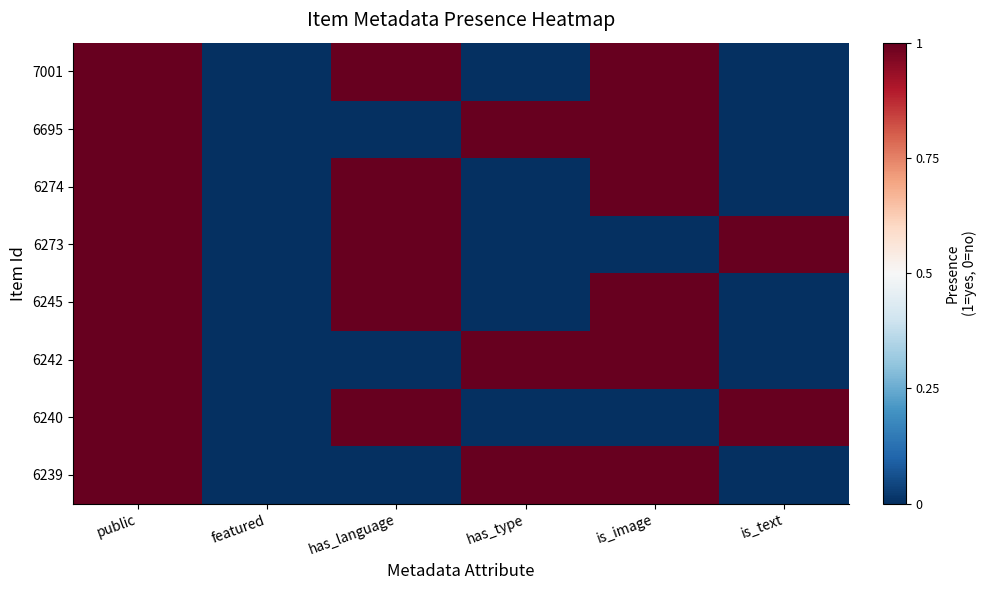

Which series has the largest total across all categories?

7001